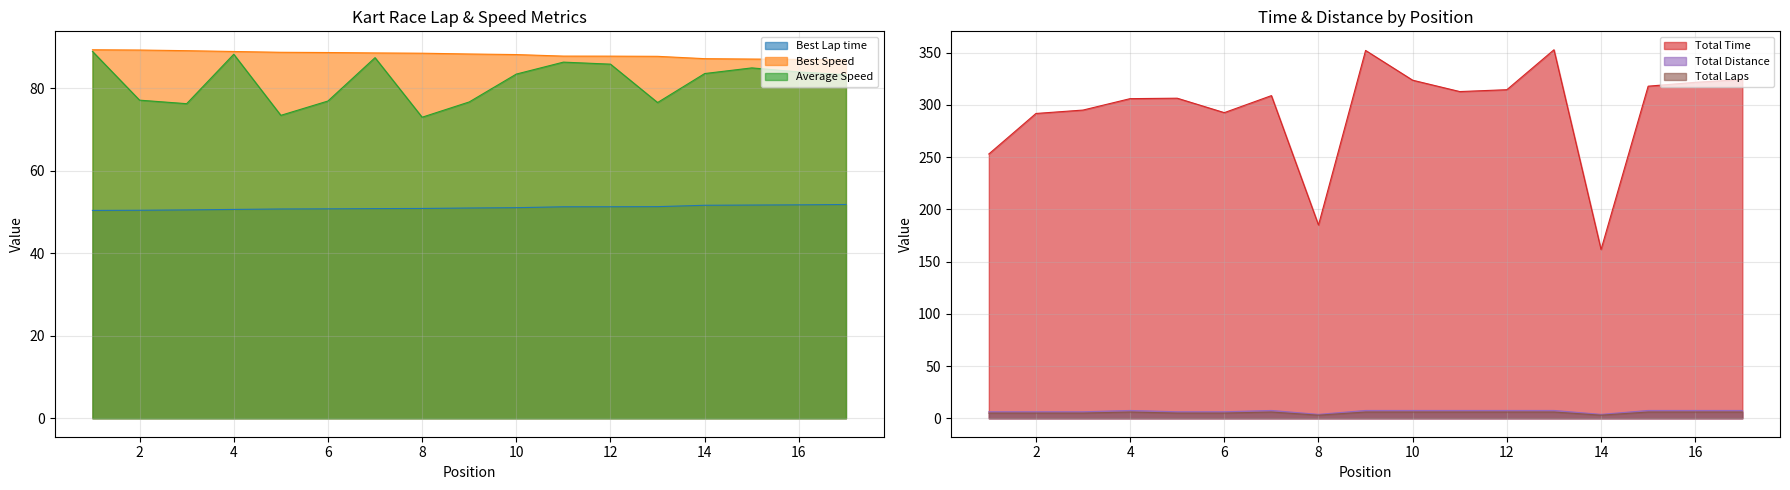

True or false: Best Lap time and Total Laps intersect in this chart.

False